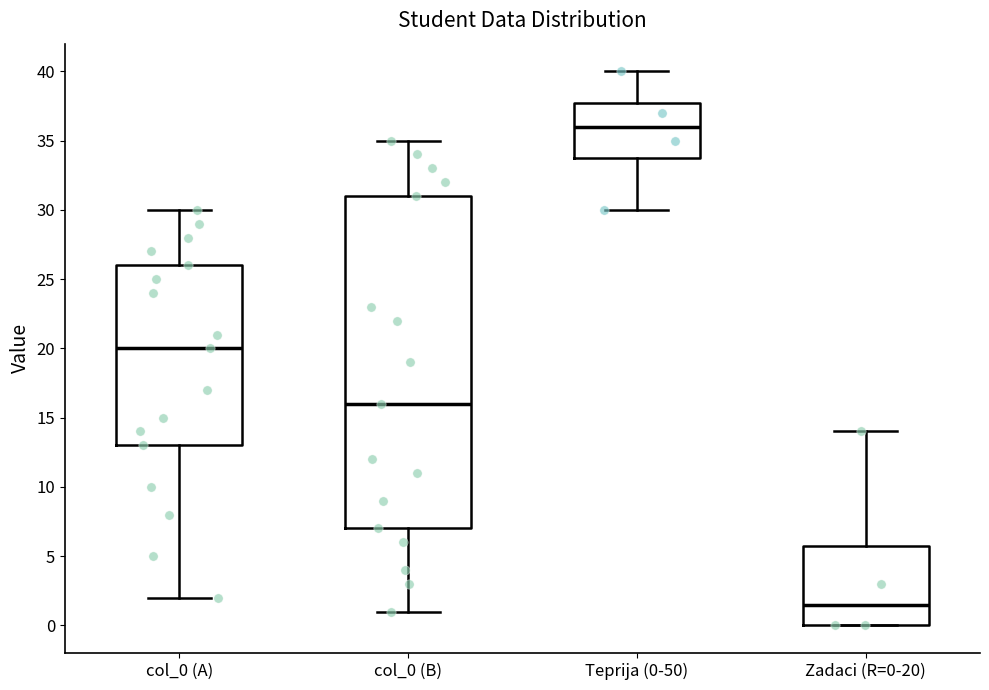

Which box's median line is the lowest?

Zadaci (R=0-20)